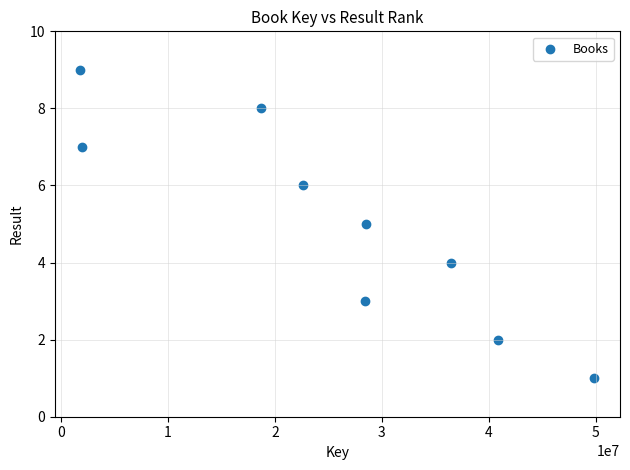

What is the average X value?

25463848